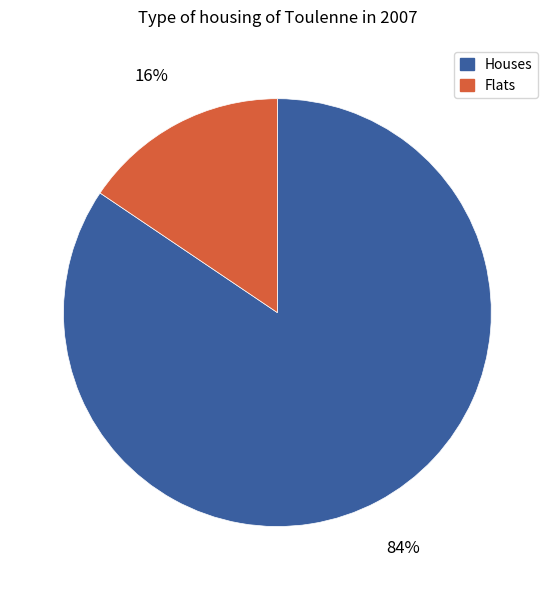

Do Houses and Flats together represent more than half of the pie?

Yes